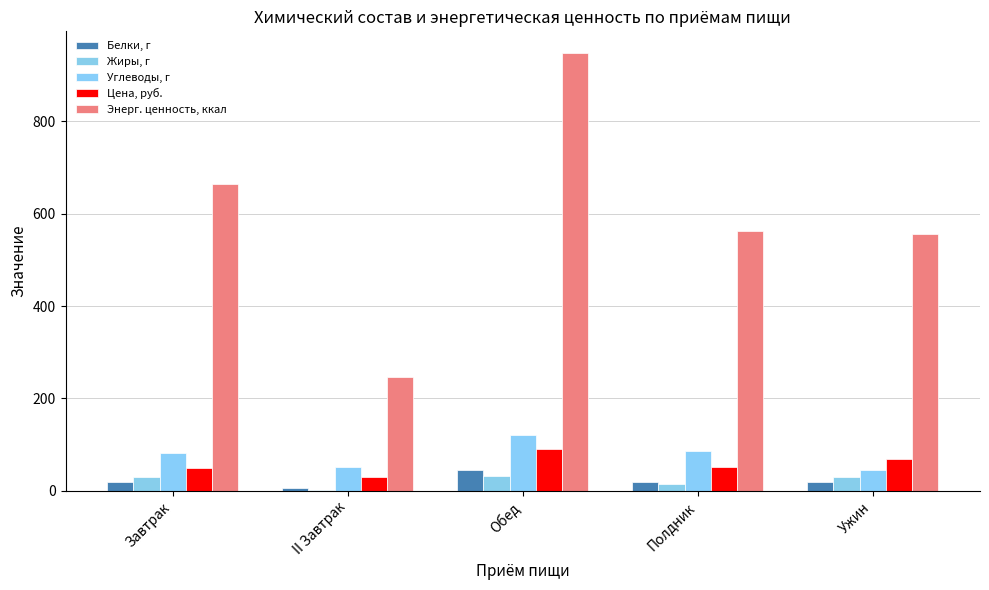

At which label does Цена, руб. reach its peak?

Обед